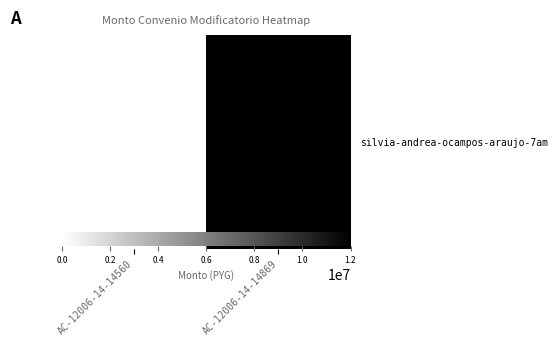

Rank the categories by value from lowest to highest.

AC-12006-14-14560, AC-12006-14-14869